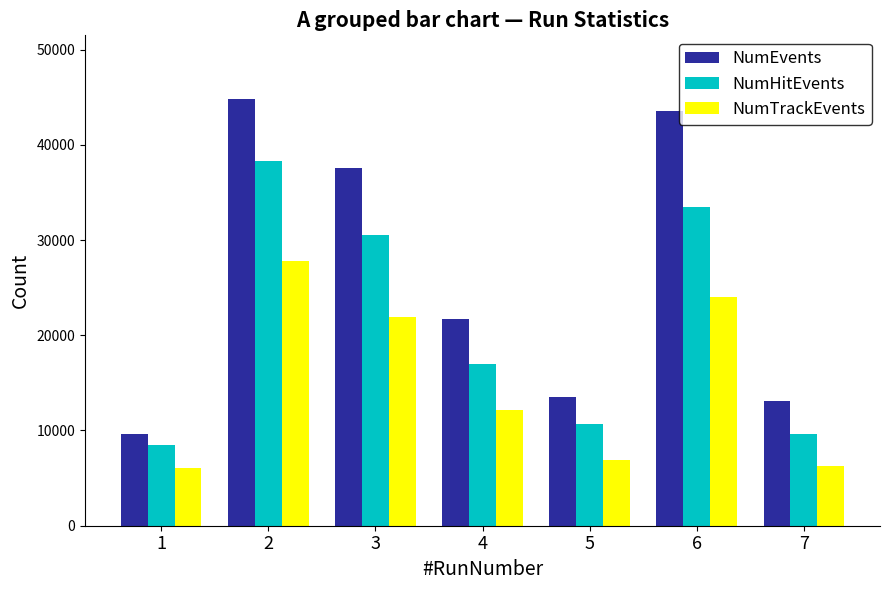

What is the value of the NumTrackEvents bar at the 3rd from the left?

21928